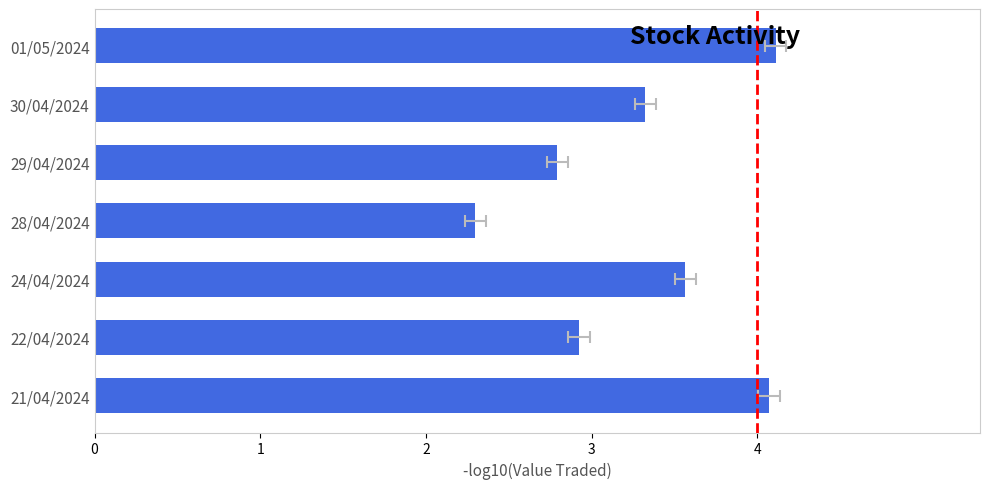

What is the value of the 4th bar from the left?

2.3